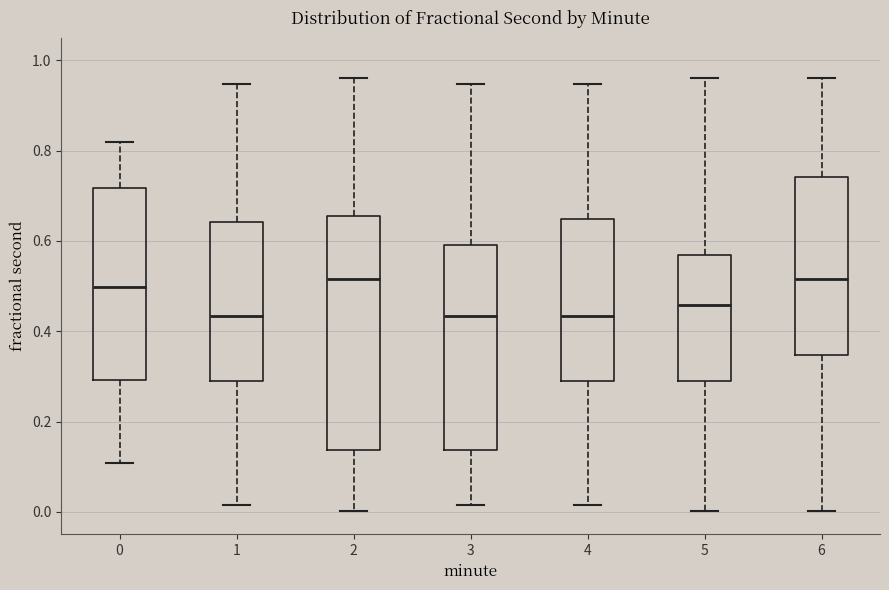

Comparing the boxes themselves (not the whiskers), which one is the tallest?

2